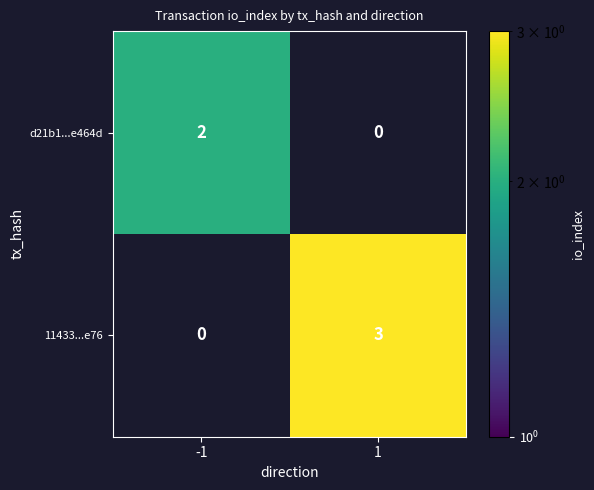

True or false: 11433...e76 has a value of 3 at 1.

True